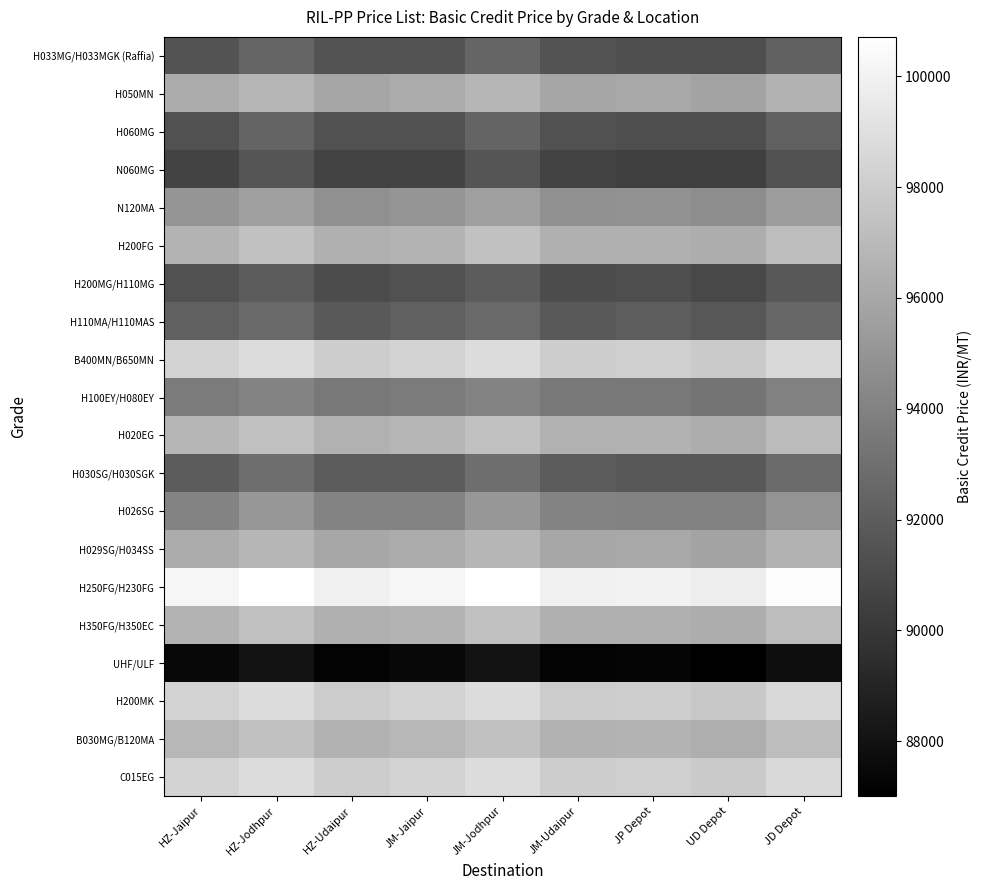

Between JM-Udaipur and HZ-Udaipur, which is larger?

JM-Udaipur